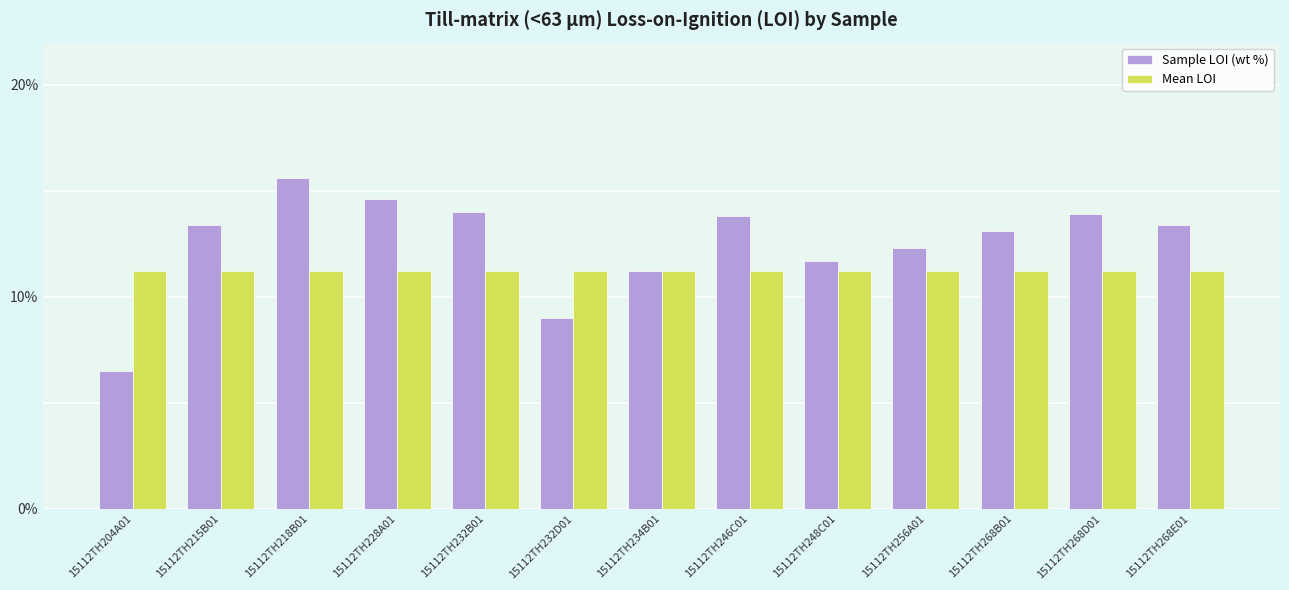

What is the sum of all Mean LOI values?

145.6